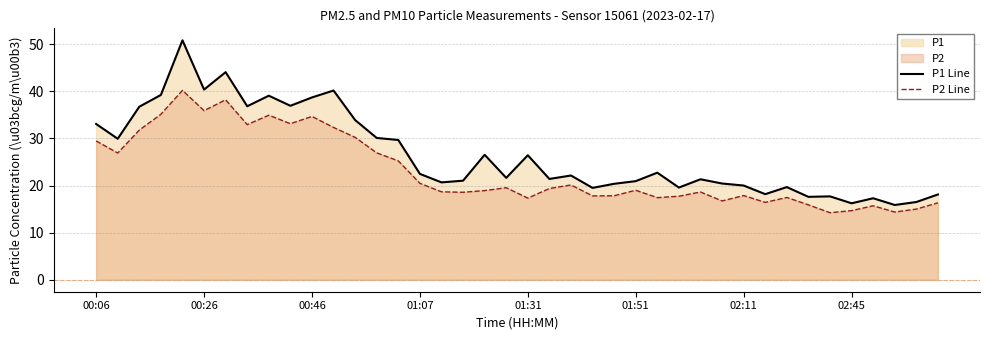

Which series has the largest total across all categories?

P1 Line